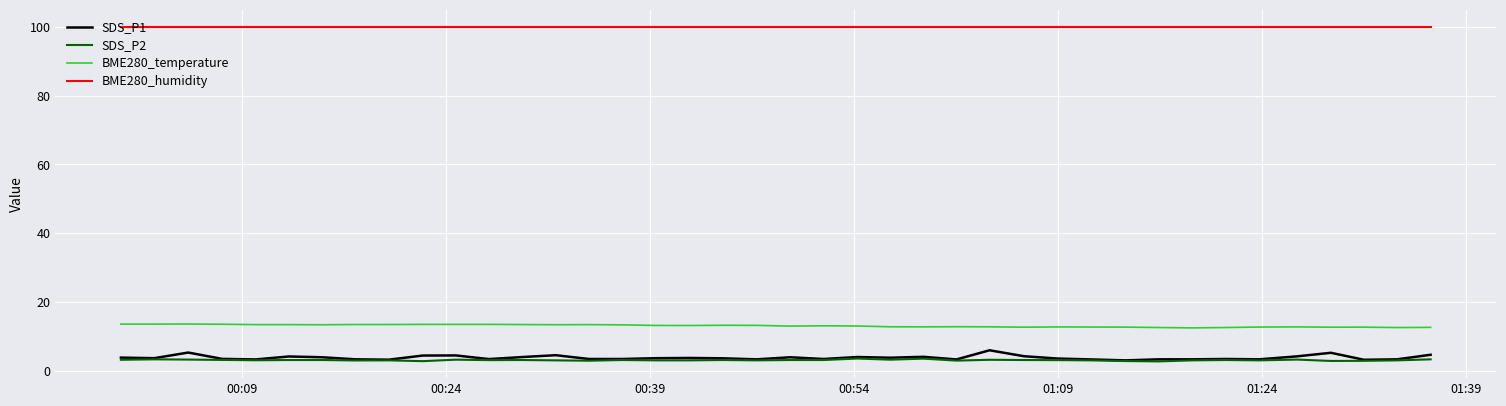

What is the smallest value displayed?

2.8